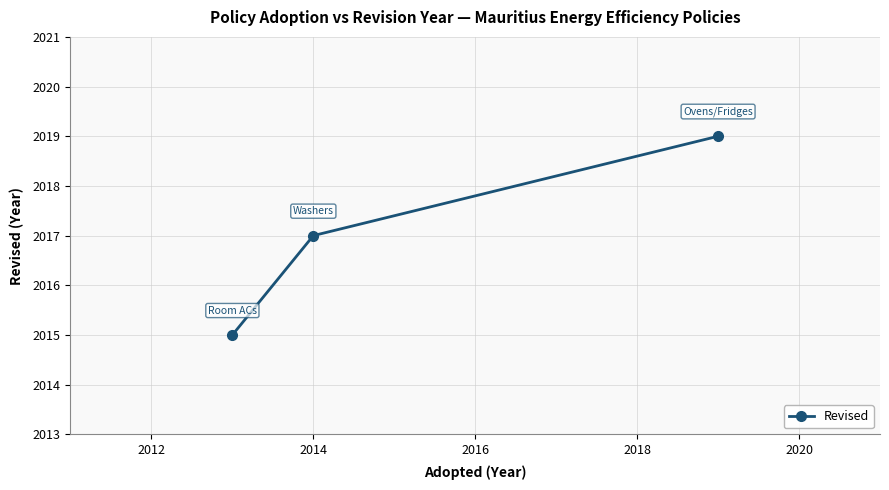

What is the average value?

2017